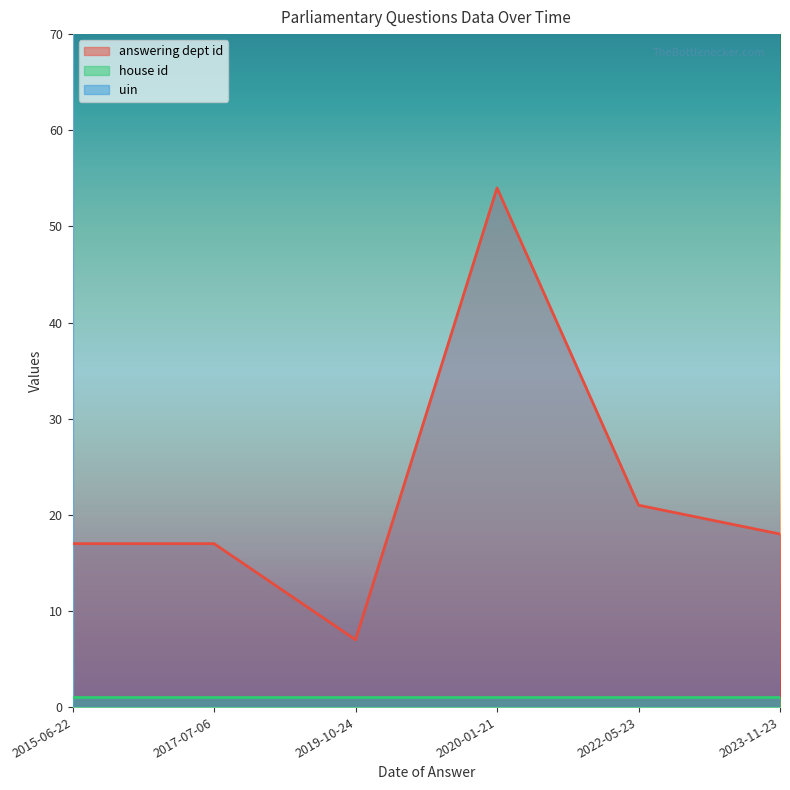

Is it true that house id equals 1 at 2022-05-23?

False